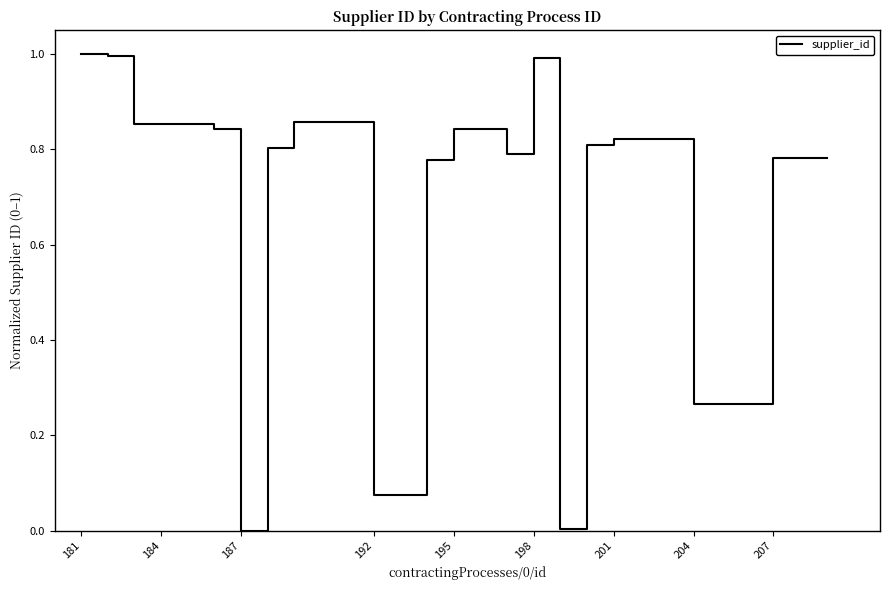

What is the difference between the maximum and minimum values?

1.0